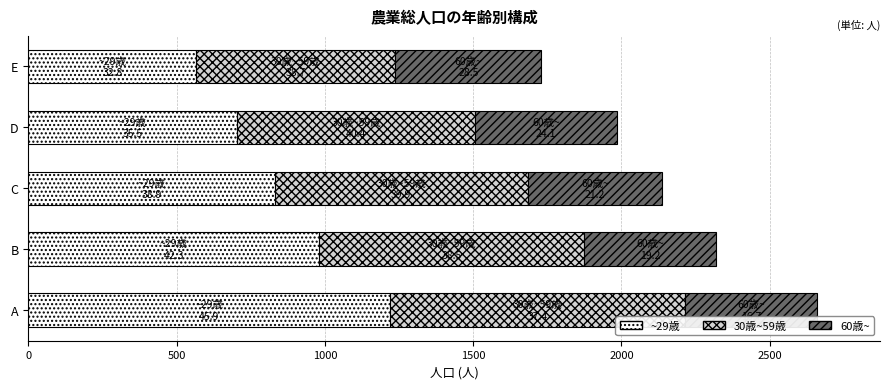

How many data points does each series have?

5